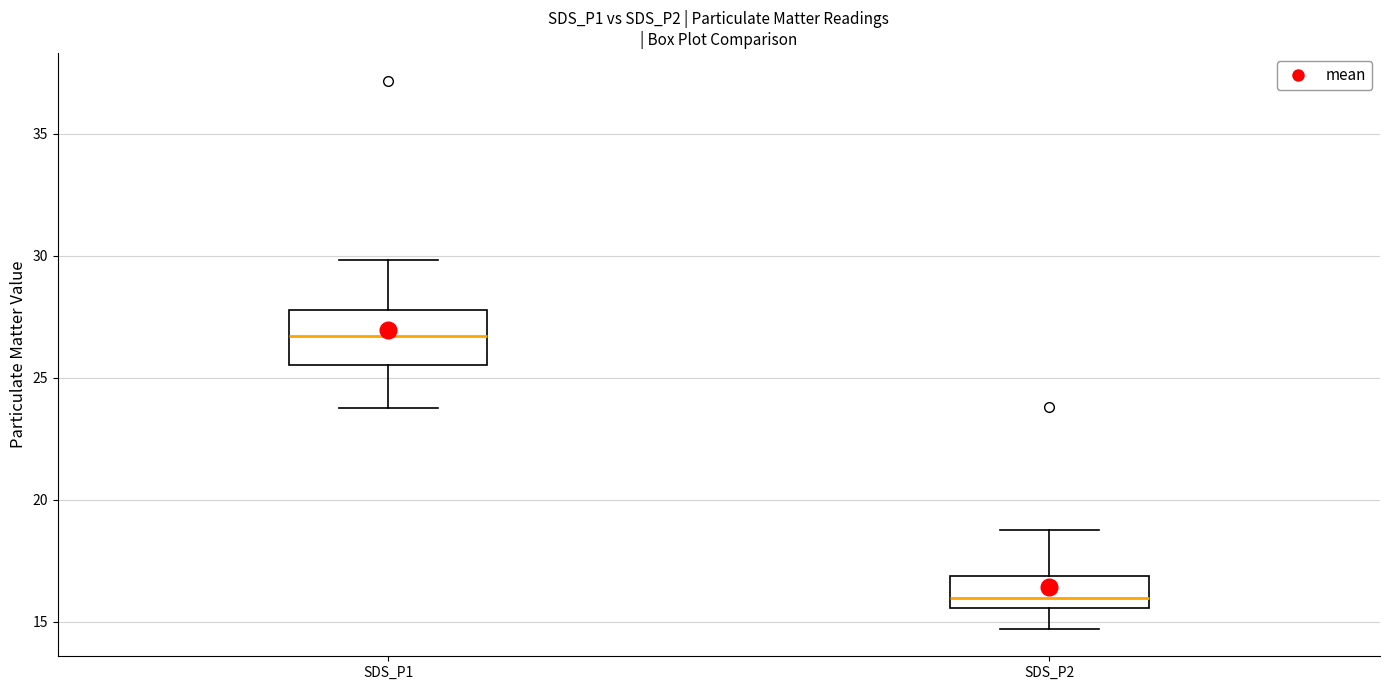

Where does the median line of the box for SDS_P2 sit on the y-axis? The values are not printed on the chart, so give them approximately, as read against the axis.

16.0